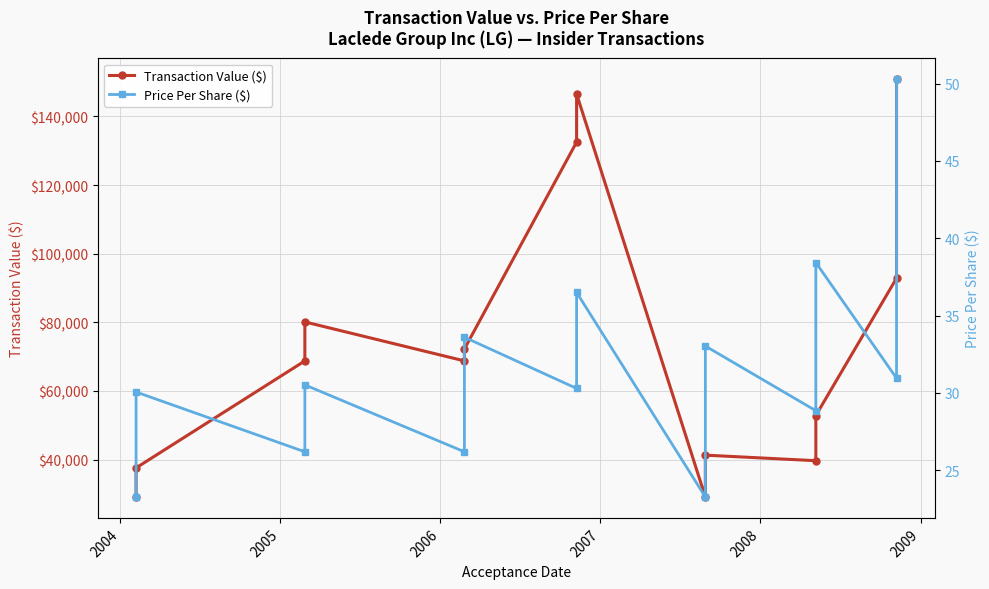

True or false: Price Per Share ($) and Transaction Value ($) cross at least once.

False